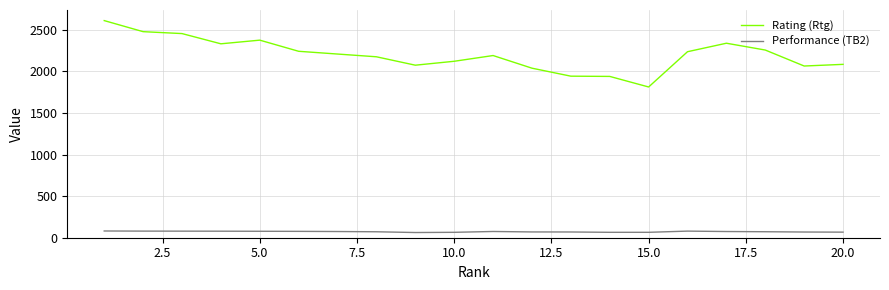

What is the difference between the second highest and minimum values in the Rating (Rtg) series?

665.0